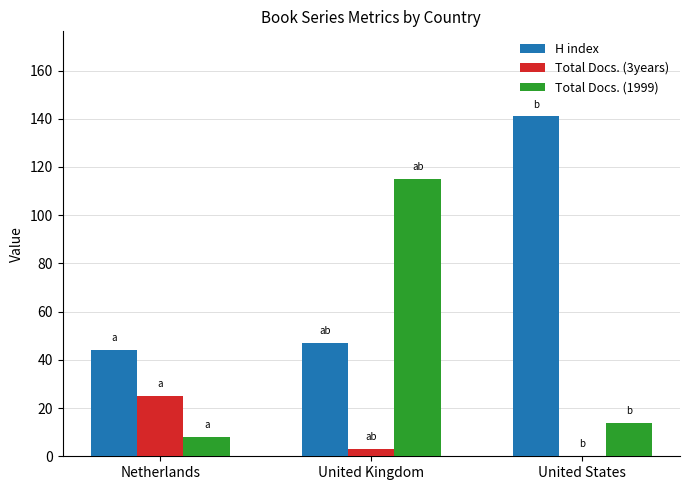

Which series has the largest total across all categories?

H index